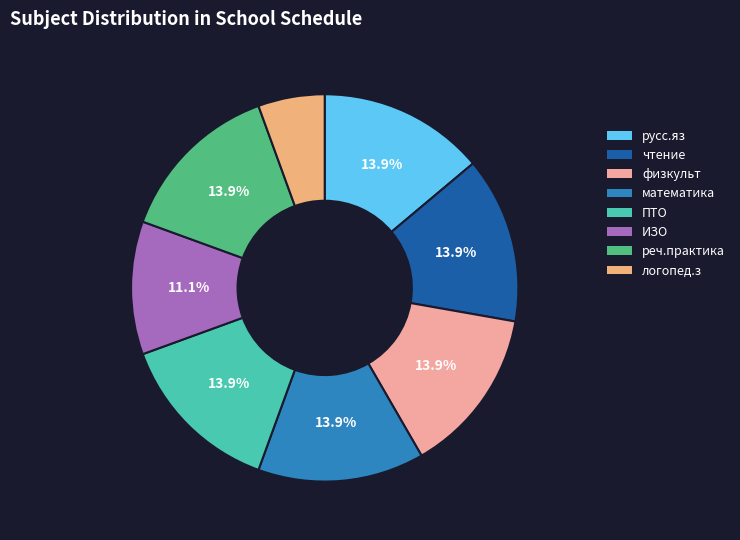

Is there any slice that represents more than half of the pie?

No